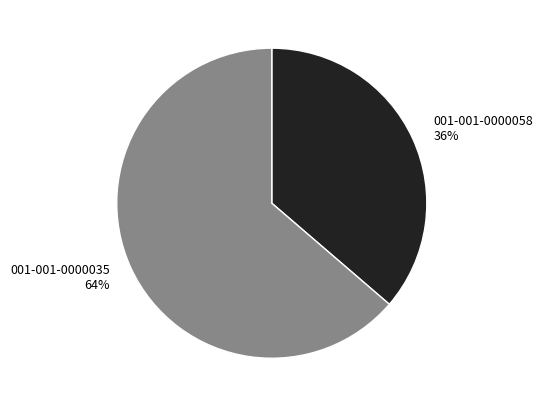

To the nearest percent, what percentage of the pie is 001-001-0000058?

36%